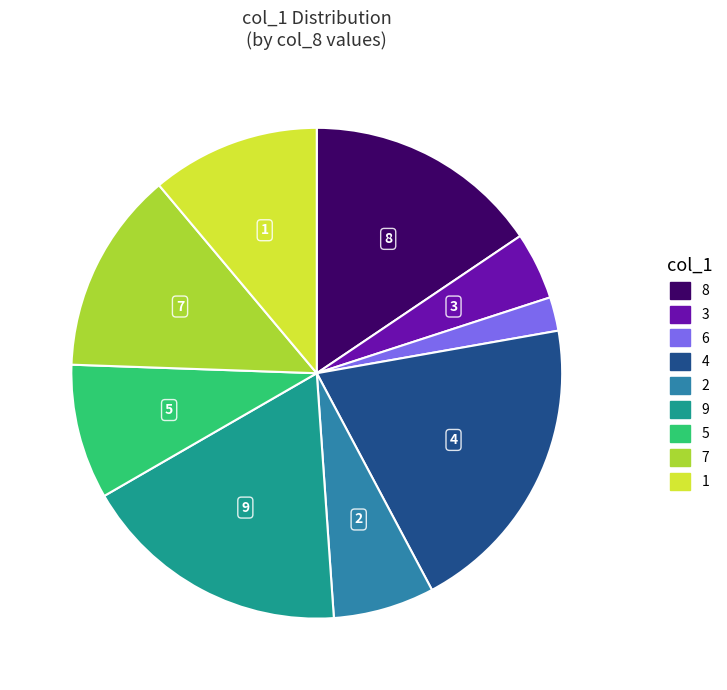

Count the number of slices in the pie.

9